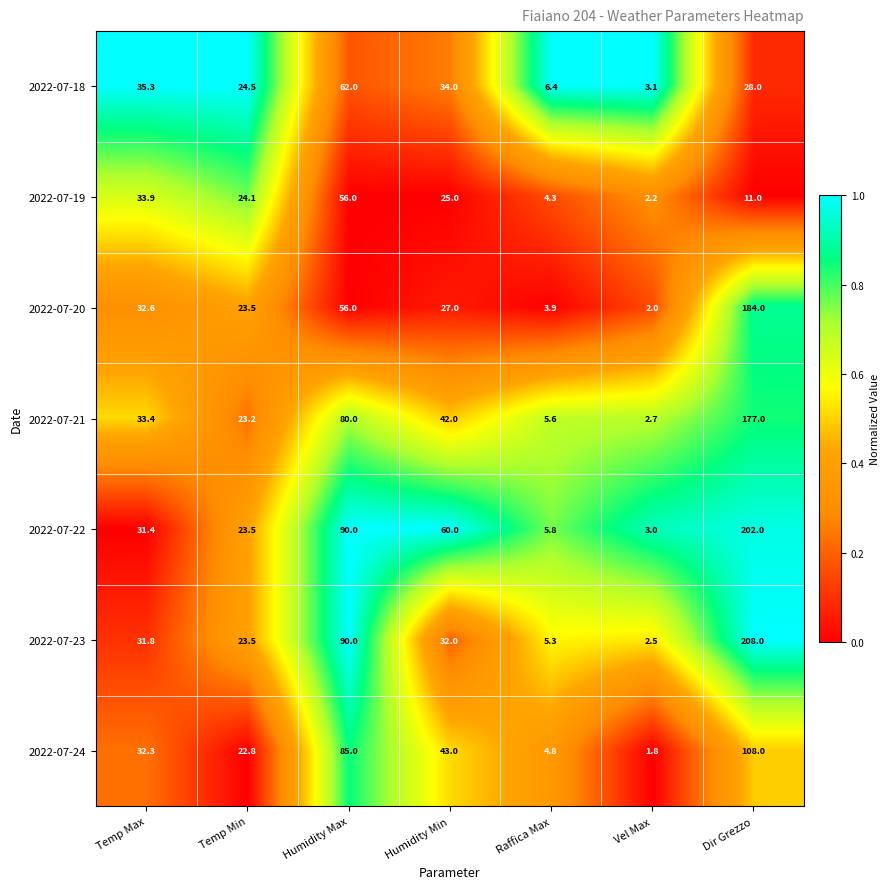

Which label corresponds to the smallest value in the chart?

Vel Max